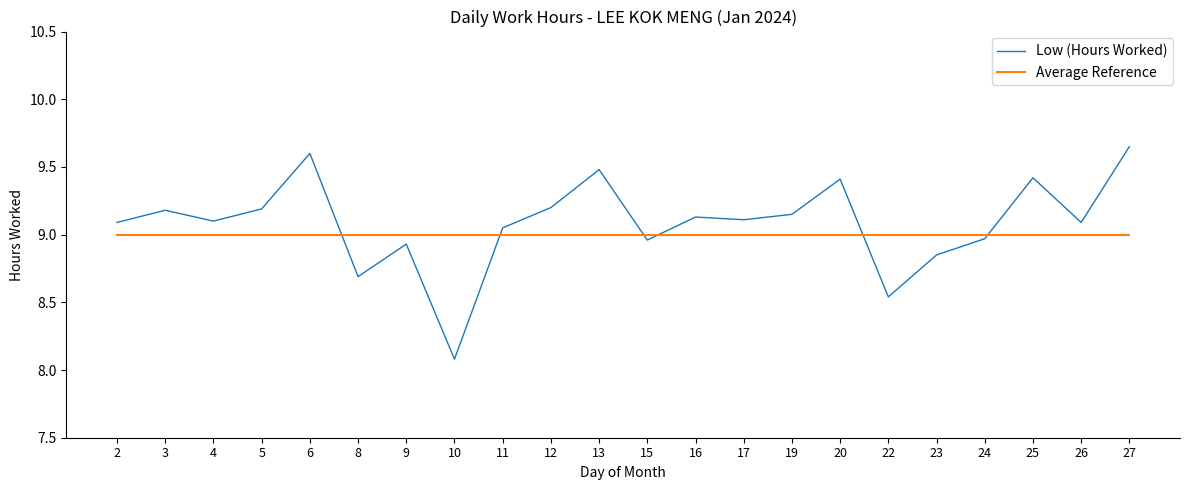

What are all the series names shown in the legend?

Low (Hours Worked), Average Reference